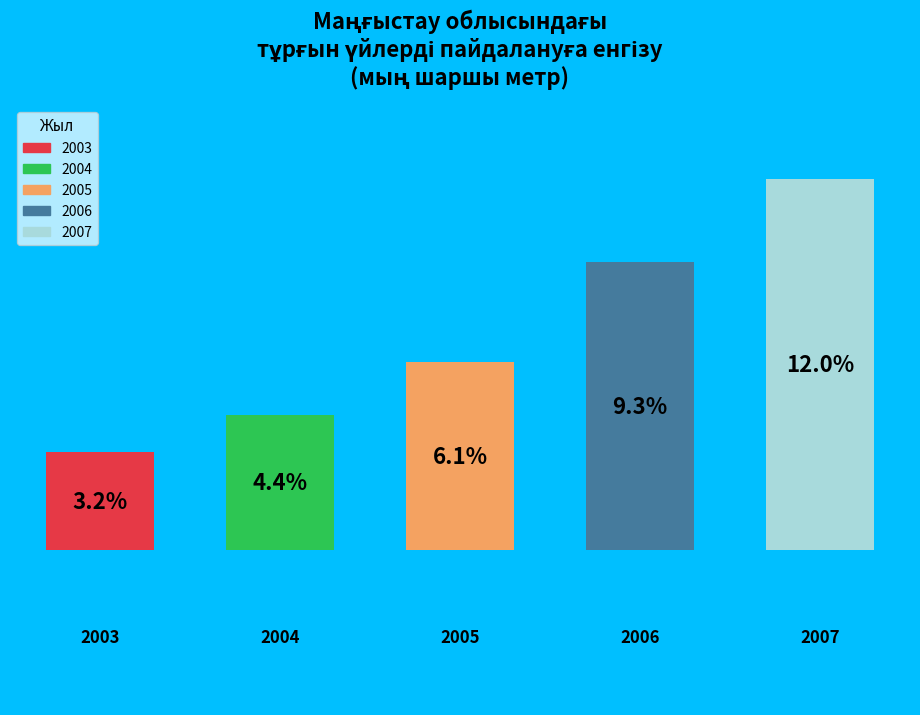

How many bars are there in total?

5